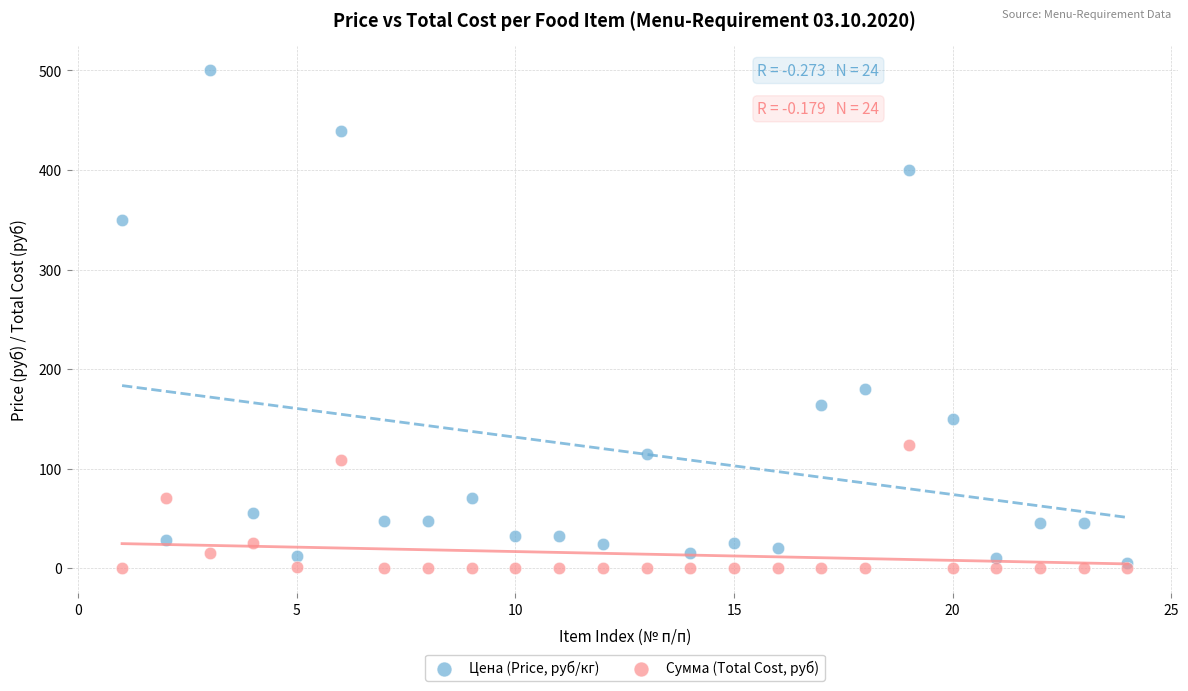

Which series reaches the maximum Y coordinate?

Цена (Price, руб/кг)